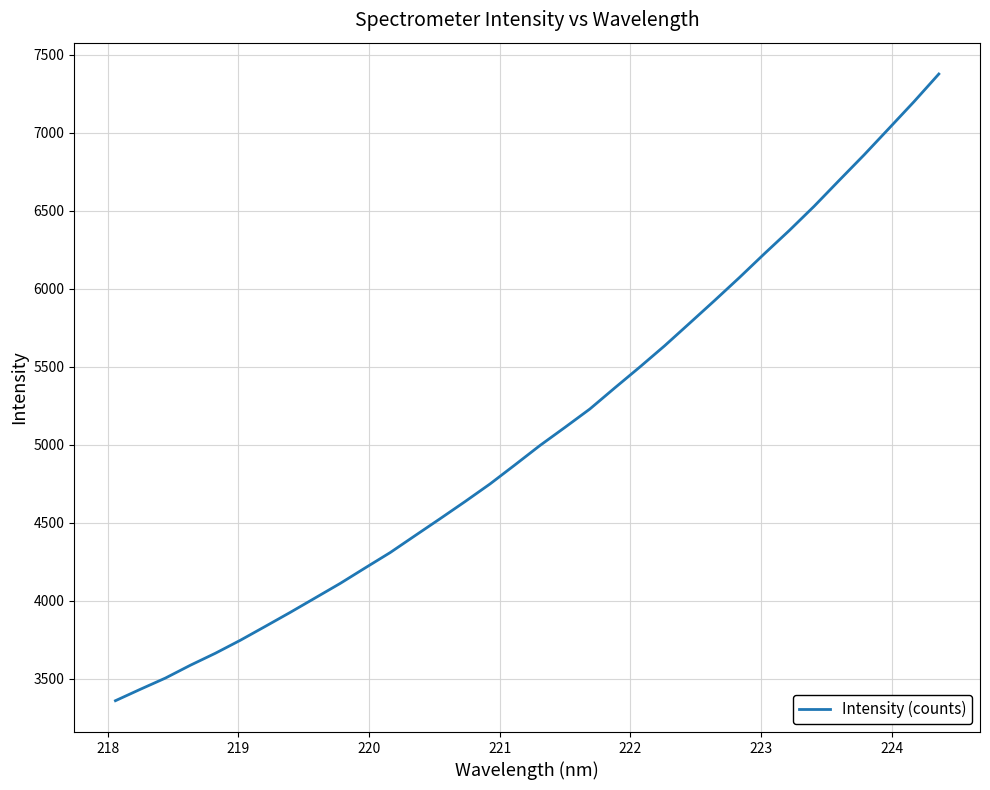

What is the greatest value displayed?

7376.4